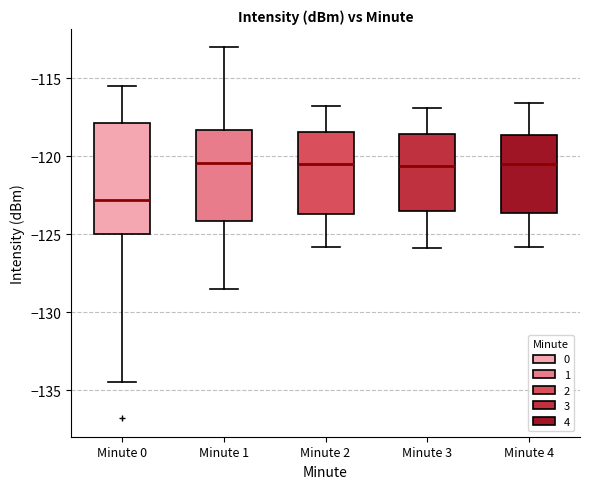

Reading left to right, read every box against the y-axis: the position of its median line, the range the box covers, and the ends of its whiskers. The values are not printed on the chart, so give them approximately, as read against the axis.

Minute 0: median -123.0, box -125.0 to -118.0, whiskers -134.5 to -115.5
Minute 1: median -120.5, box -124.0 to -118.5, whiskers -128.5 to -113.0
Minute 2: median -120.5, box -123.5 to -118.5, whiskers -126.0 to -117.0
Minute 3: median -120.5, box -123.5 to -118.5, whiskers -126.0 to -117.0
Minute 4: median -120.5, box -123.5 to -118.5, whiskers -126.0 to -116.5